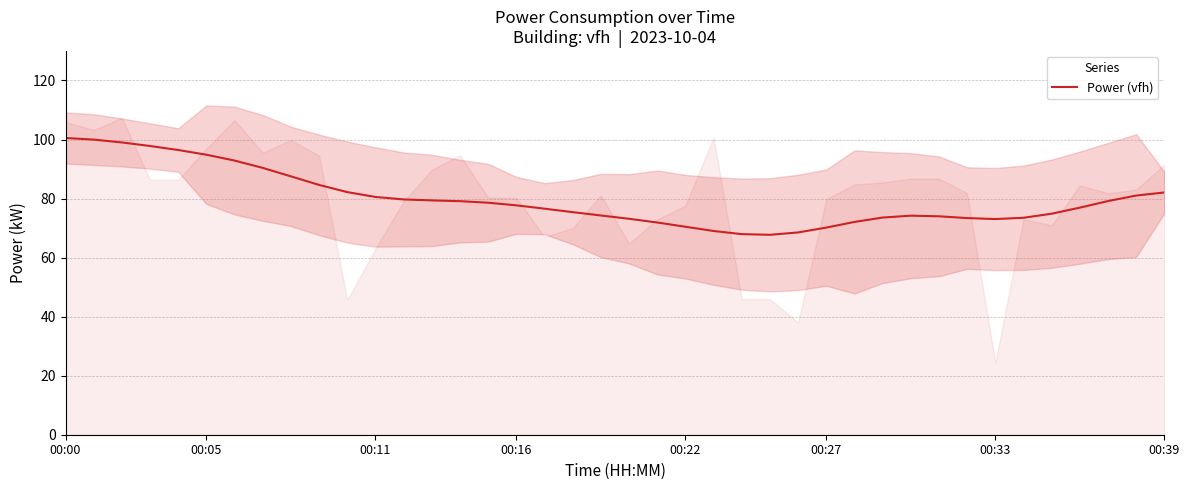

Reading left to right, extract all data points from this chart.

100.5	100.0	99.0	97.8	96.4	94.8	92.9	90.4	87.5	84.6	82.2	80.5	79.7	79.4	79.1	78.6	77.7	76.6	75.4	74.3	73.1	71.9	70.4	69.0	67.9	67.7	68.5	70.2	72.1	73.6	74.2	74.0	73.4	73.1	73.5	74.9	76.9	79.2	81.0	82.1